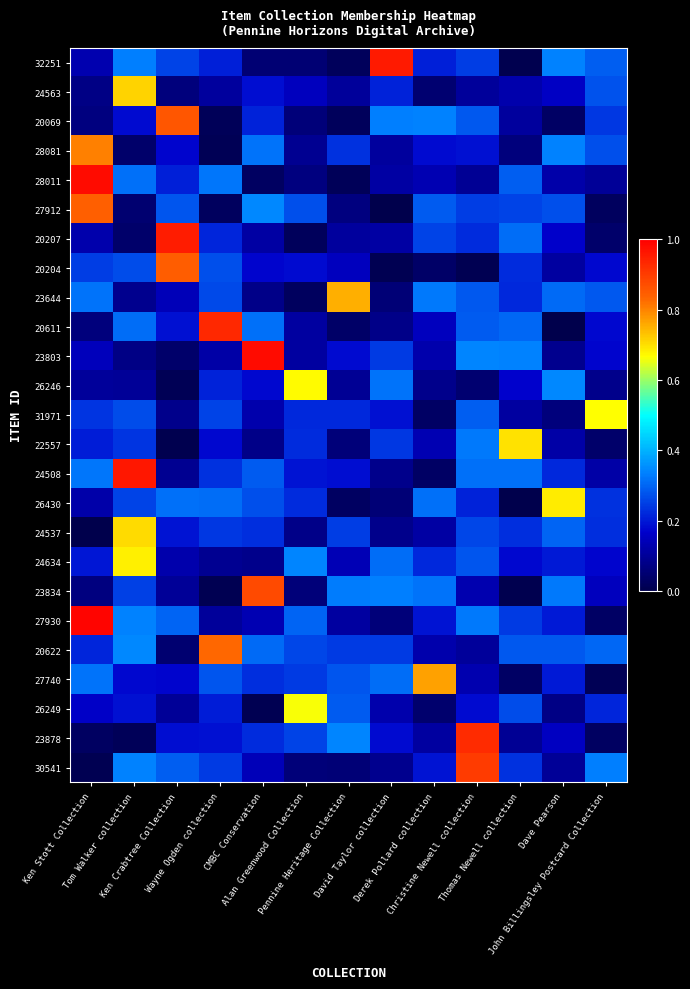

At Dave Pearson, list the series in order from smallest to largest.

20611, 20069, 31971, 26249, 23803, 30541, 20204, 22557, 28011, 23878, 24563, 20207, 27930, 24634, 27740, 24508, 27912, 20622, 24537, 23644, 23834, 28081, 32251, 26246, 26430